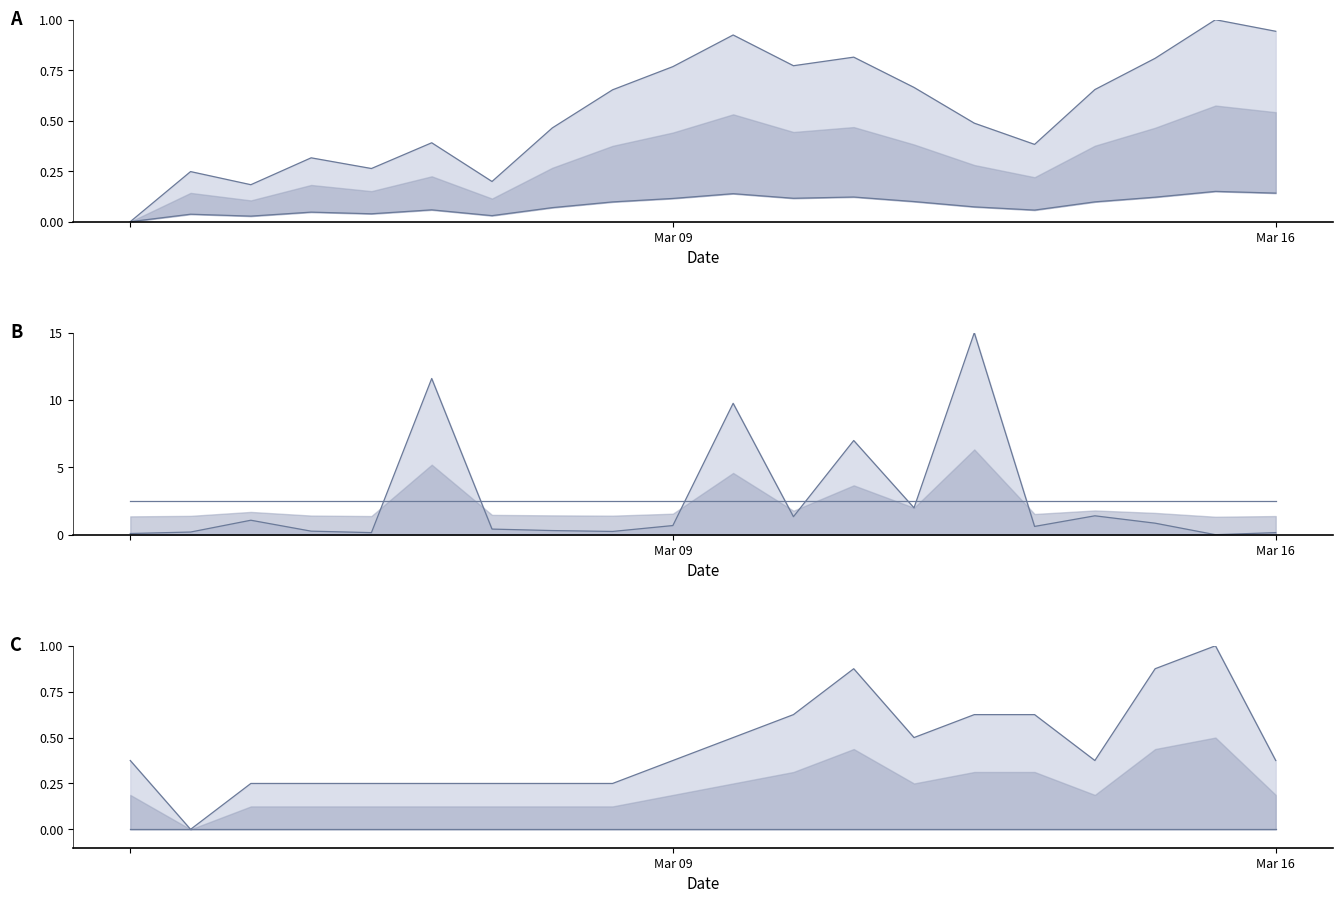

True or false: Min_cycle has more than 2 points higher than both neighbors.

False